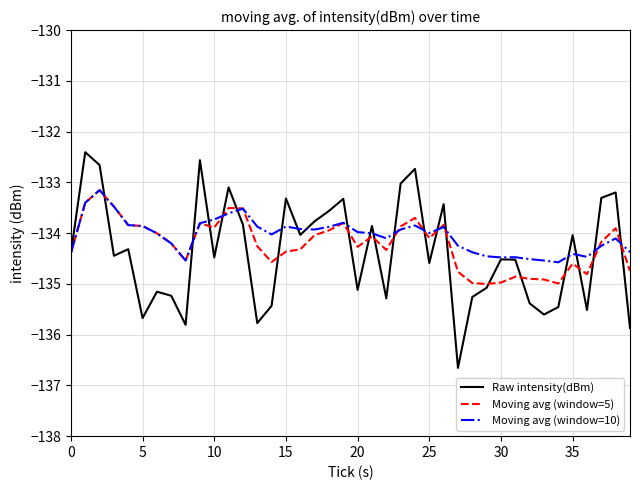

Does the chart display data point markers on the line(s)?

No